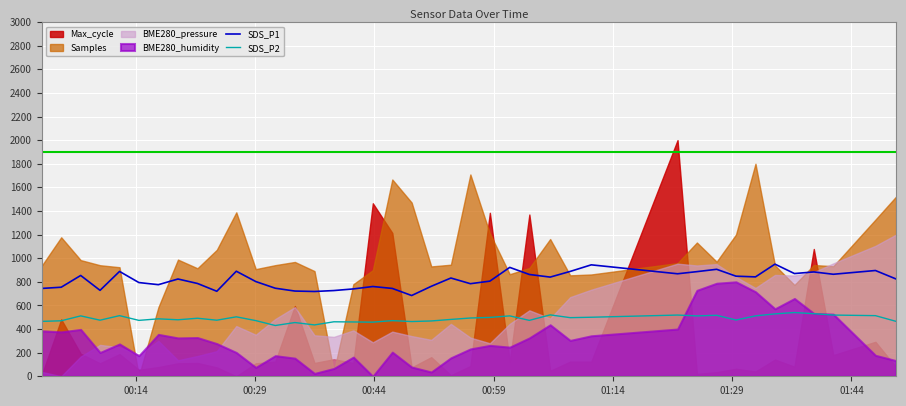

True or false: SDS_P1 and SDS_P2 intersect in this chart.

False